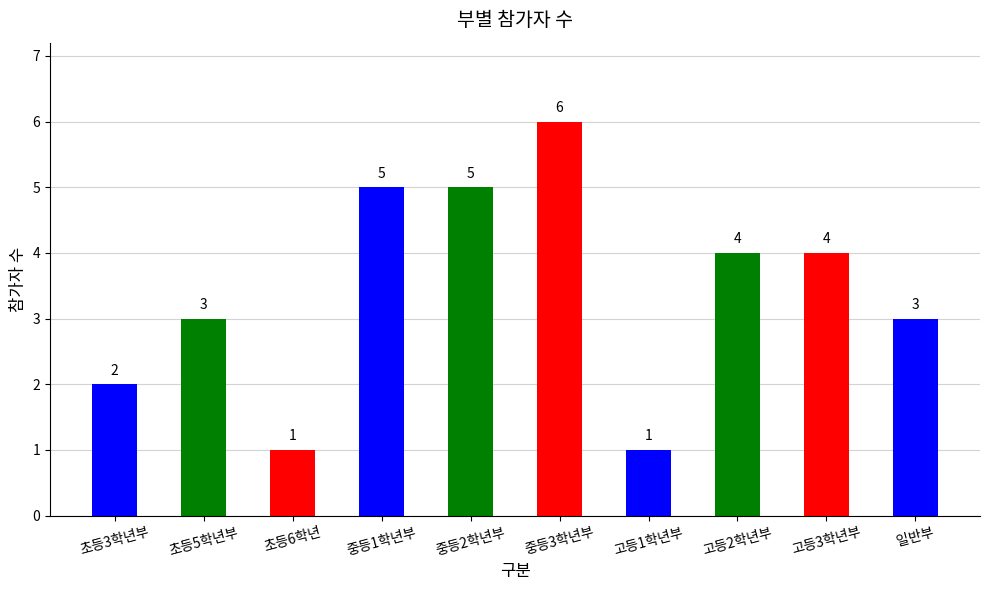

What is the maximum value shown in the chart?

6